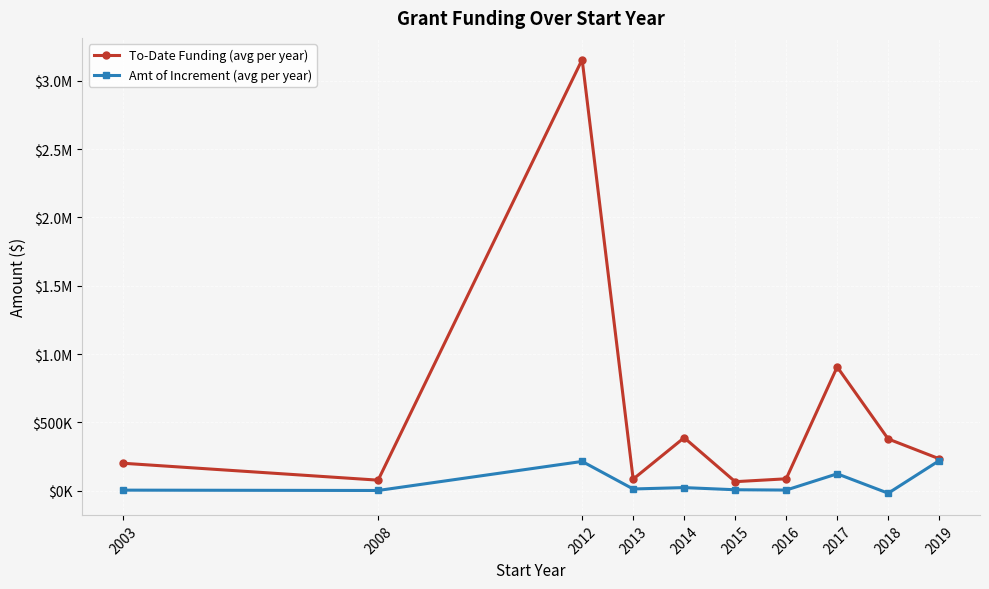

Is this an area chart (filled region under the line)?

No